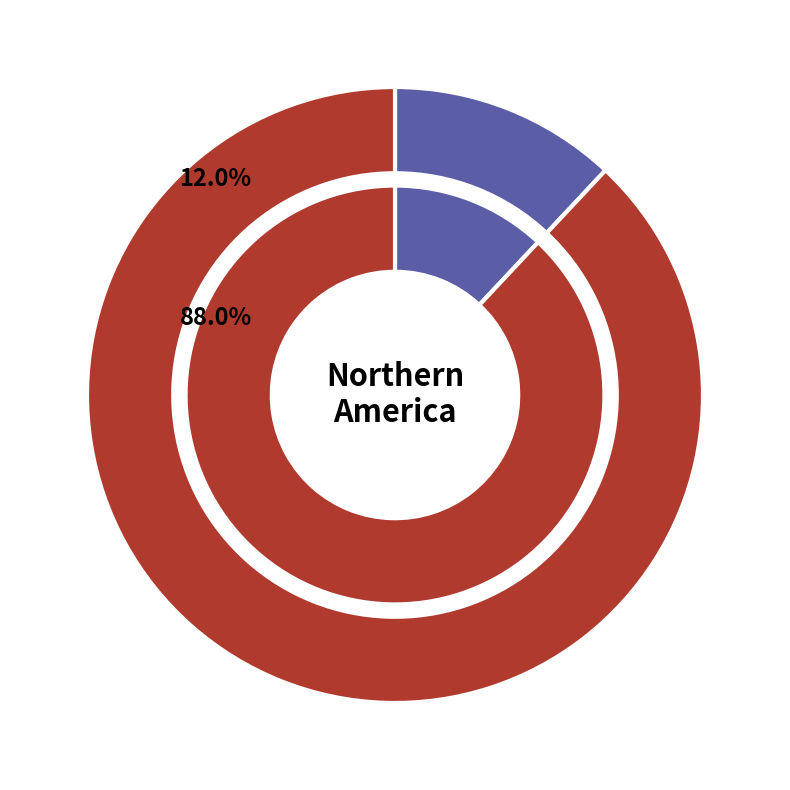

Which has a higher value, United States or Canada?

United States